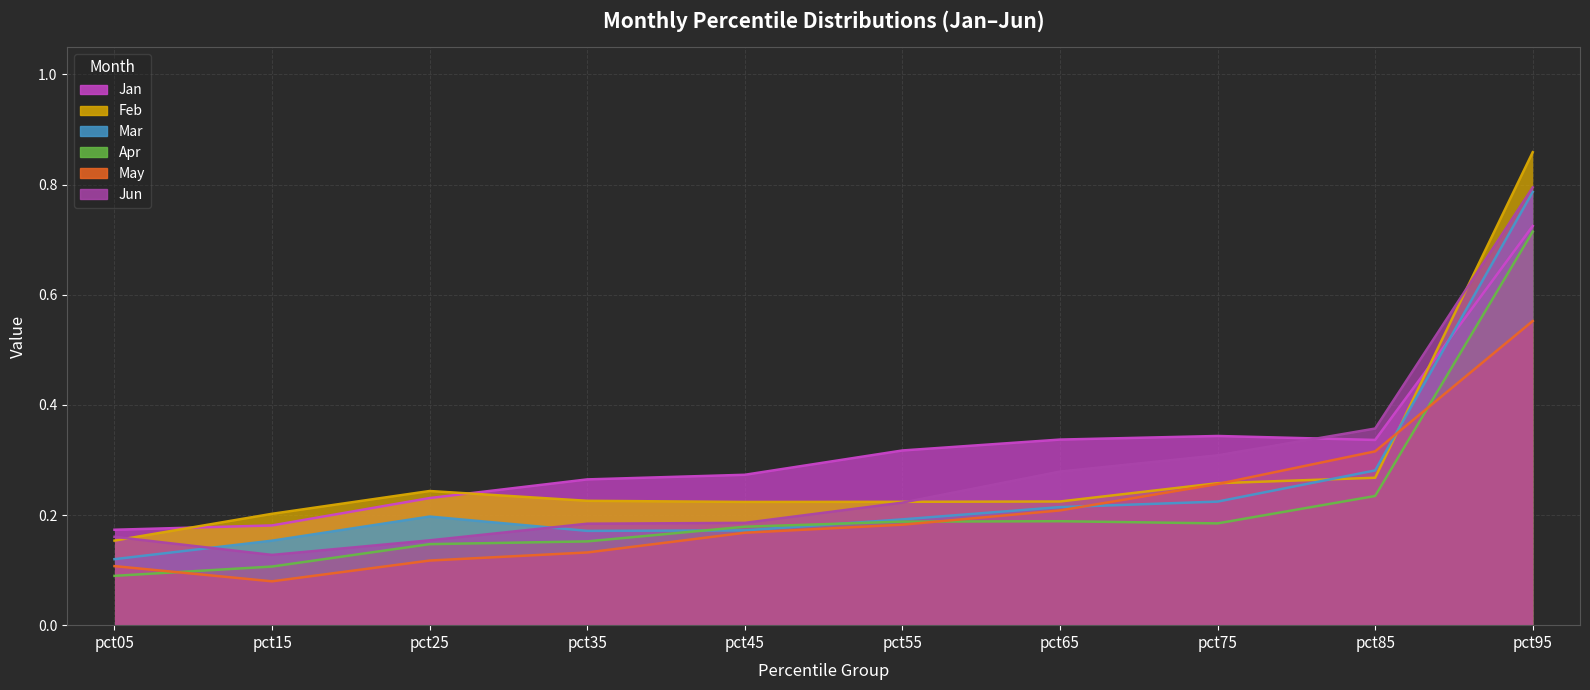

Is the value of Mar at pct85 greater than the value of May at pct55?

Yes